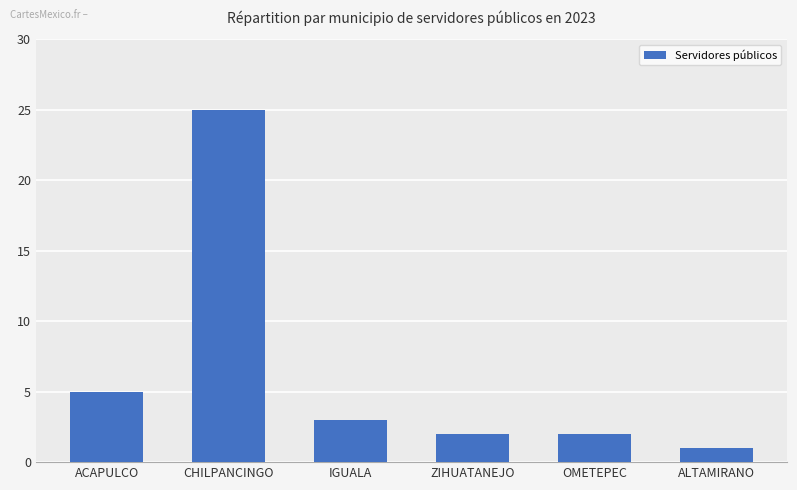

At which label is the value closest to 13?

ACAPULCO